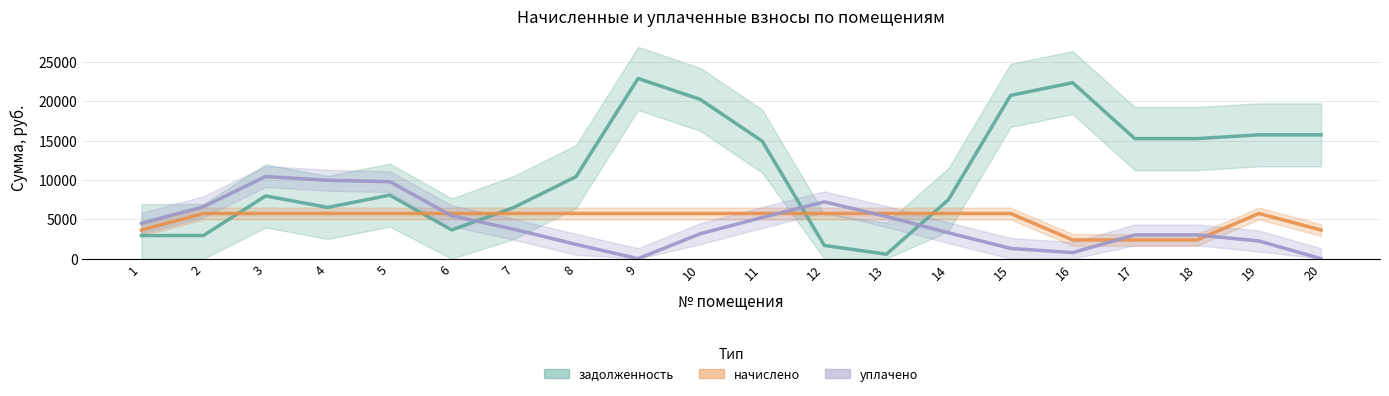

How many lines are shown in the chart?

3